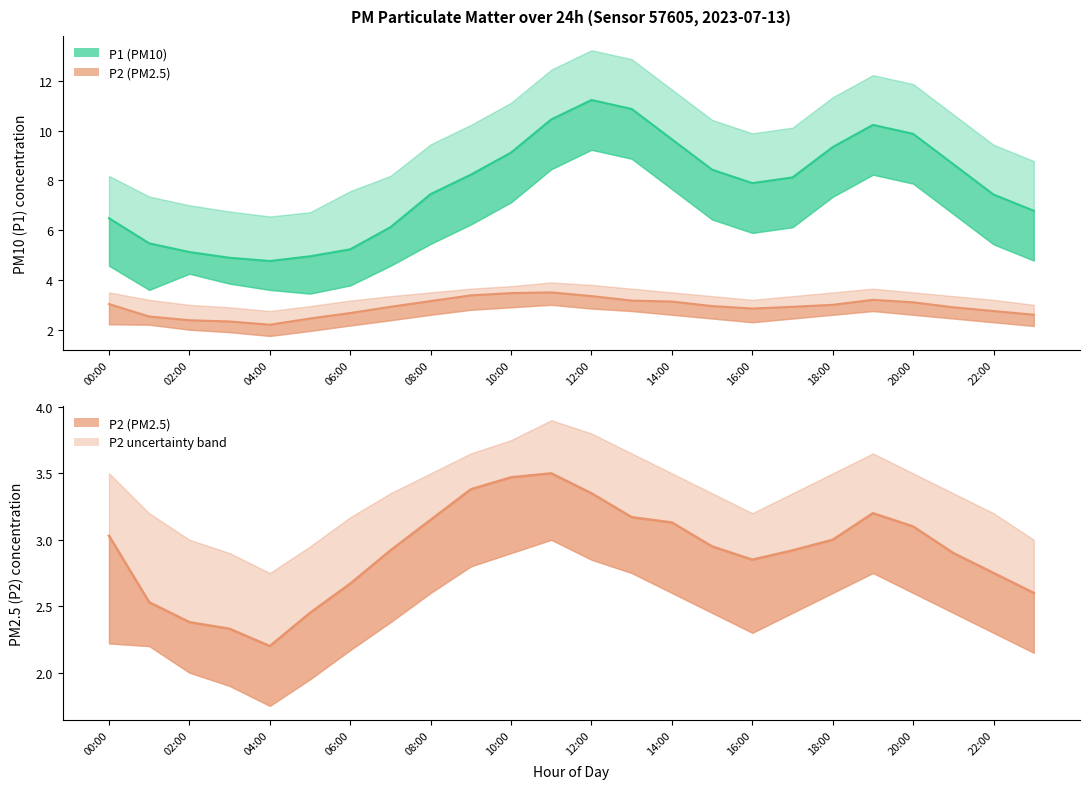

Between 11:00 and 21:00, which is larger?

11:00